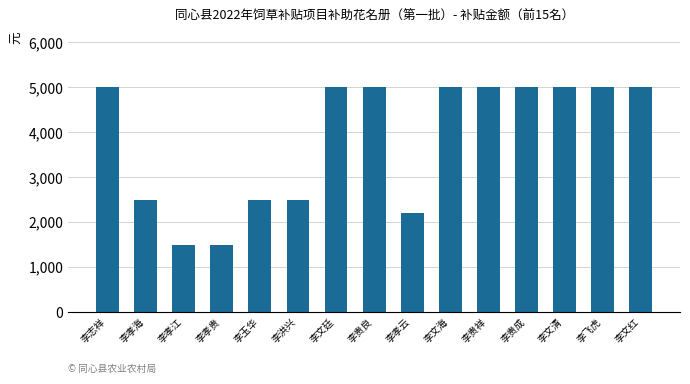

What is the ratio of the value at 李孝云 to the value at 李文廷?

0.4